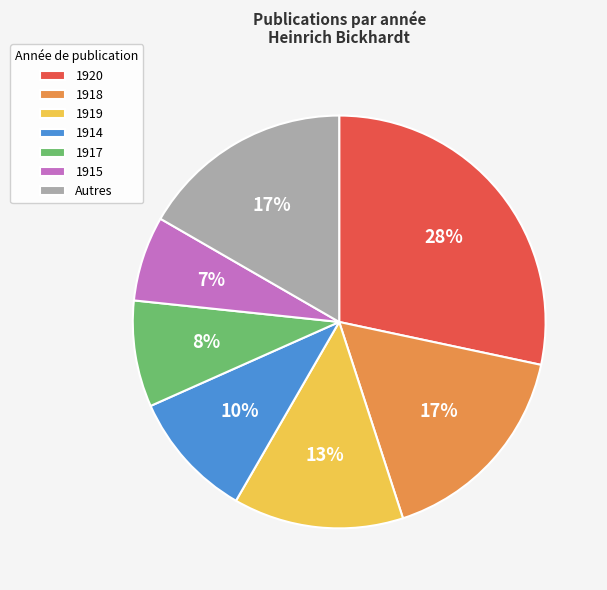

What is the largest slice in the pie chart?

1920